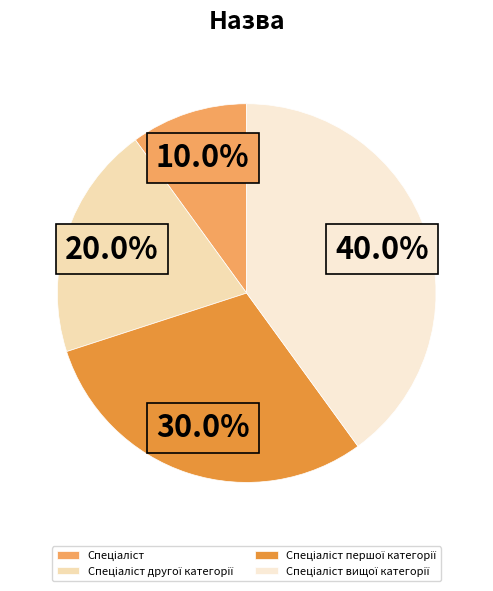

How many segments does this pie chart have?

4